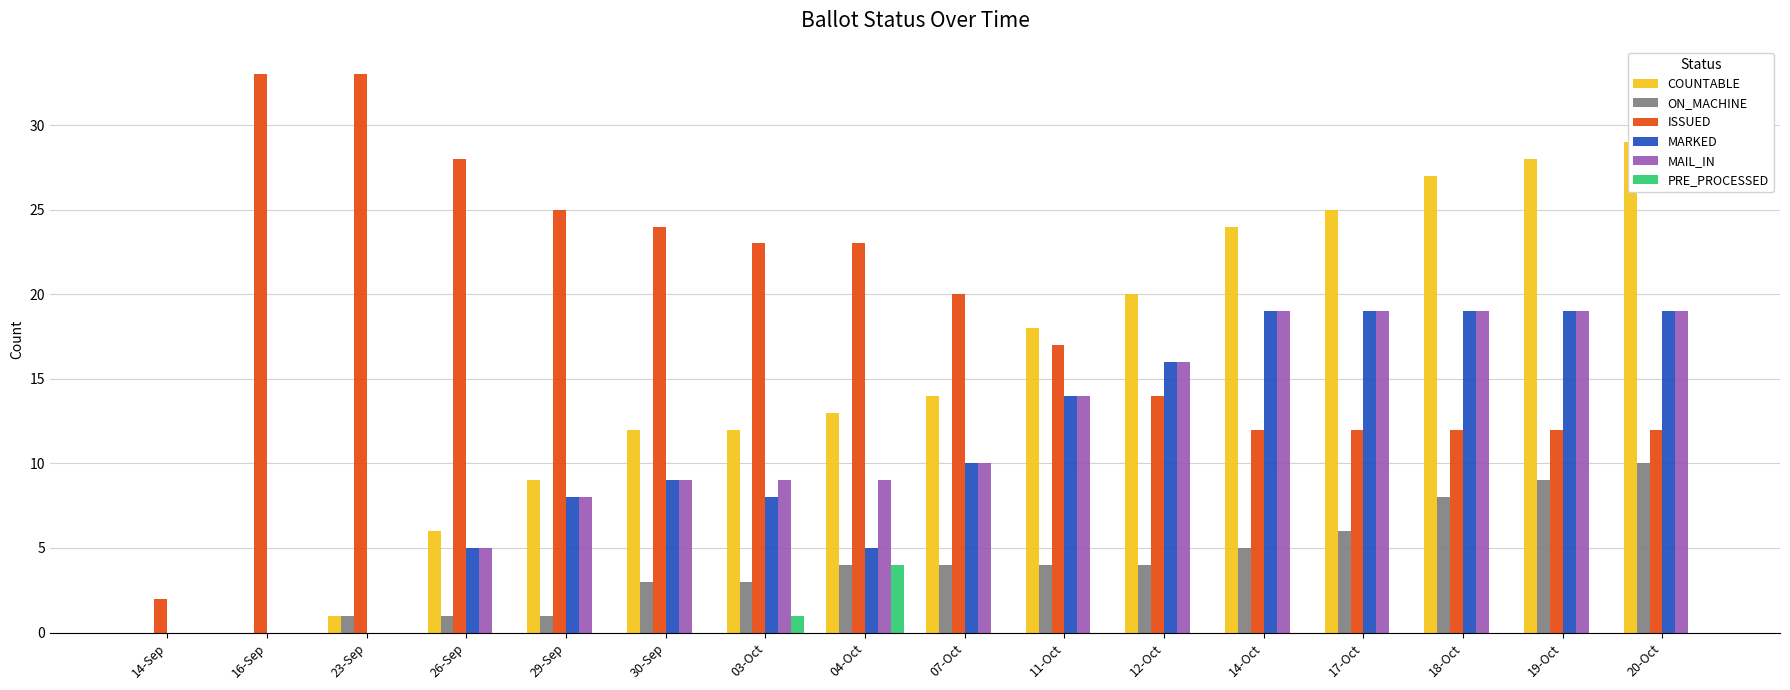

Reading left to right, list all the values displayed in this chart.

COUNTABLE: 14-Sep=0	16-Sep=0	23-Sep=1	26-Sep=6	29-Sep=9	30-Sep=12	03-Oct=12	04-Oct=13	07-Oct=14	11-Oct=18	12-Oct=20	14-Oct=24	17-Oct=25	18-Oct=27	19-Oct=28	20-Oct=29
ON_MACHINE: 14-Sep=0	16-Sep=0	23-Sep=1	26-Sep=1	29-Sep=1	30-Sep=3	03-Oct=3	04-Oct=4	07-Oct=4	11-Oct=4	12-Oct=4	14-Oct=5	17-Oct=6	18-Oct=8	19-Oct=9	20-Oct=10
ISSUED: 14-Sep=2	16-Sep=33	23-Sep=33	26-Sep=28	29-Sep=25	30-Sep=24	03-Oct=23	04-Oct=23	07-Oct=20	11-Oct=17	12-Oct=14	14-Oct=12	17-Oct=12	18-Oct=12	19-Oct=12	20-Oct=12
MARKED: 14-Sep=0	16-Sep=0	23-Sep=0	26-Sep=5	29-Sep=8	30-Sep=9	03-Oct=8	04-Oct=5	07-Oct=10	11-Oct=14	12-Oct=16	14-Oct=19	17-Oct=19	18-Oct=19	19-Oct=19	20-Oct=19
MAIL_IN: 14-Sep=0	16-Sep=0	23-Sep=0	26-Sep=5	29-Sep=8	30-Sep=9	03-Oct=9	04-Oct=9	07-Oct=10	11-Oct=14	12-Oct=16	14-Oct=19	17-Oct=19	18-Oct=19	19-Oct=19	20-Oct=19
PRE_PROCESSED: 14-Sep=0	16-Sep=0	23-Sep=0	26-Sep=0	29-Sep=0	30-Sep=0	03-Oct=1	04-Oct=4	07-Oct=0	11-Oct=0	12-Oct=0	14-Oct=0	17-Oct=0	18-Oct=0	19-Oct=0	20-Oct=0